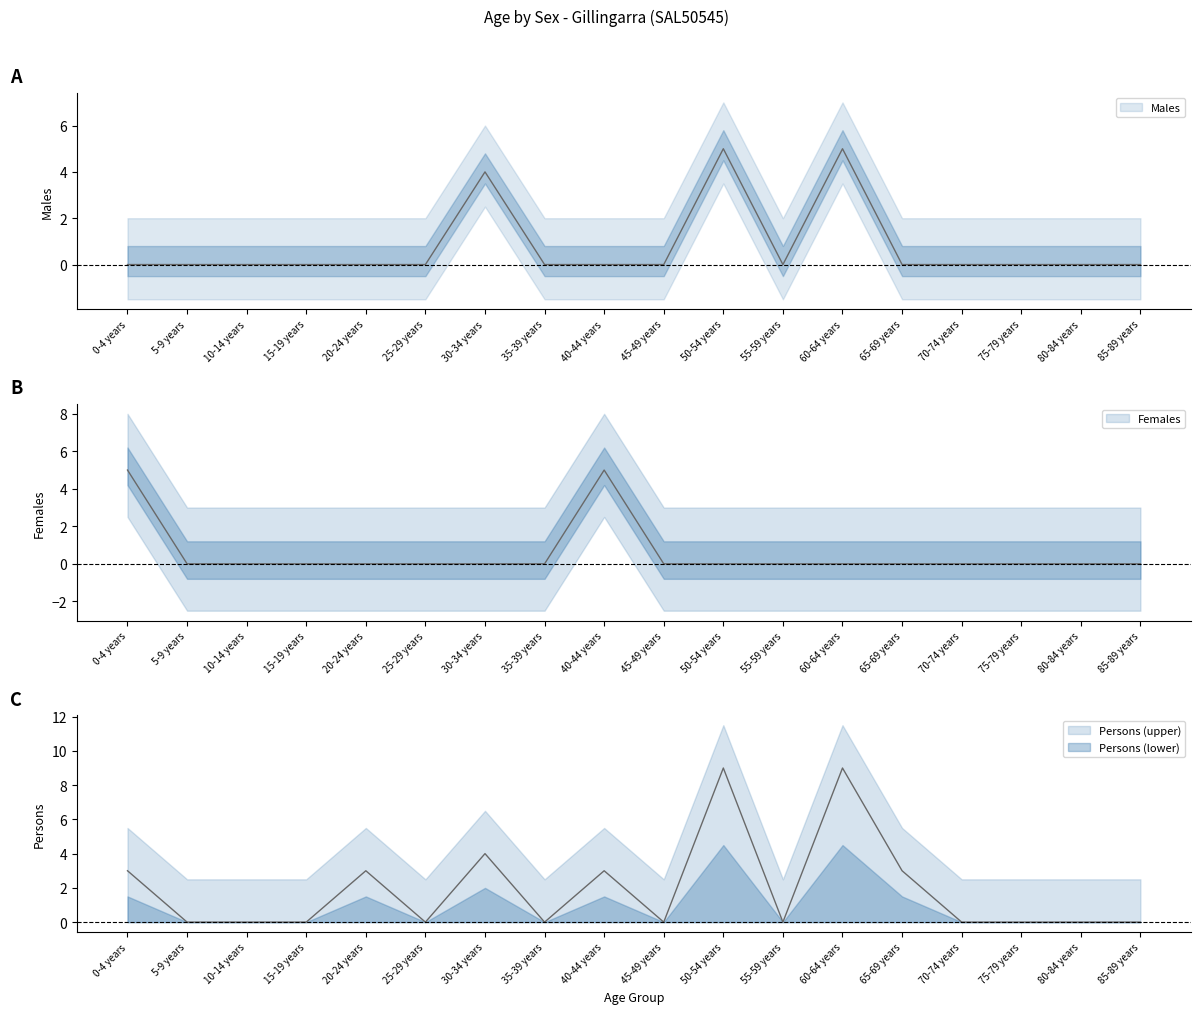

How many distinct data groups are displayed?

3